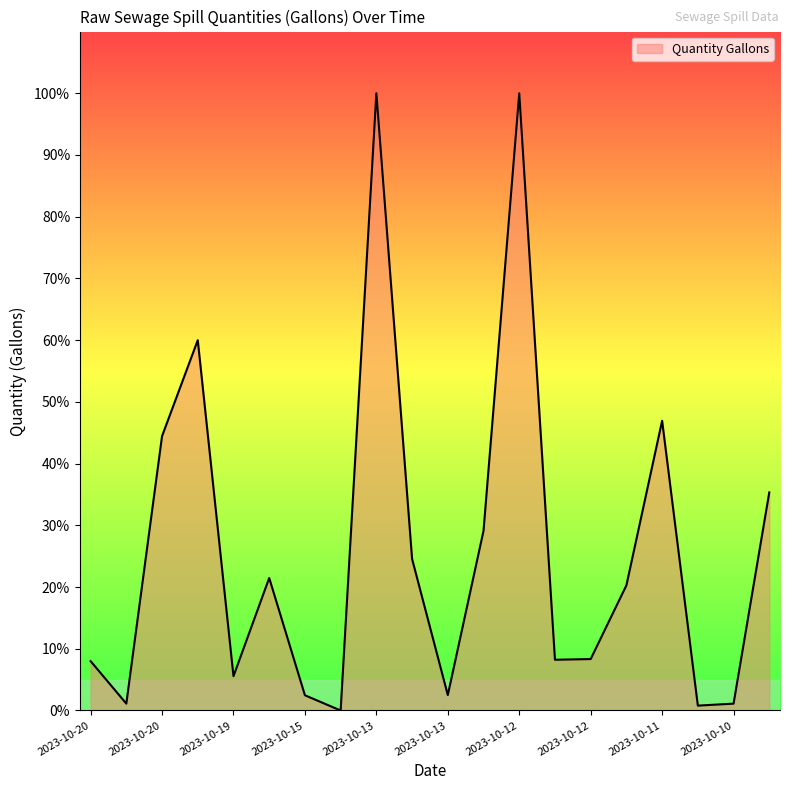

Count the number of categories in the chart.

20